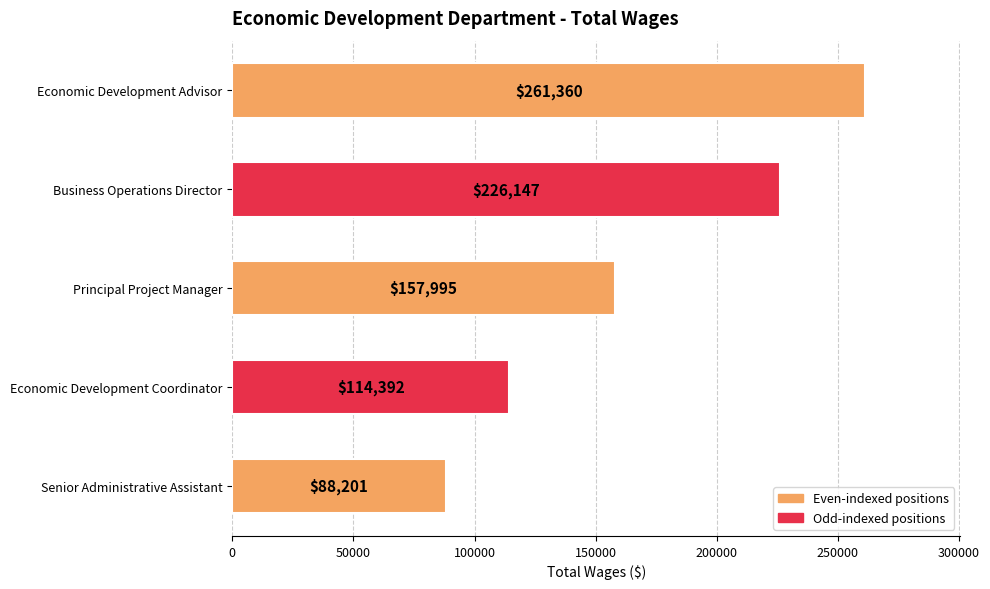

True or false: the data shows 59708 at Economic Development Advisor.

False